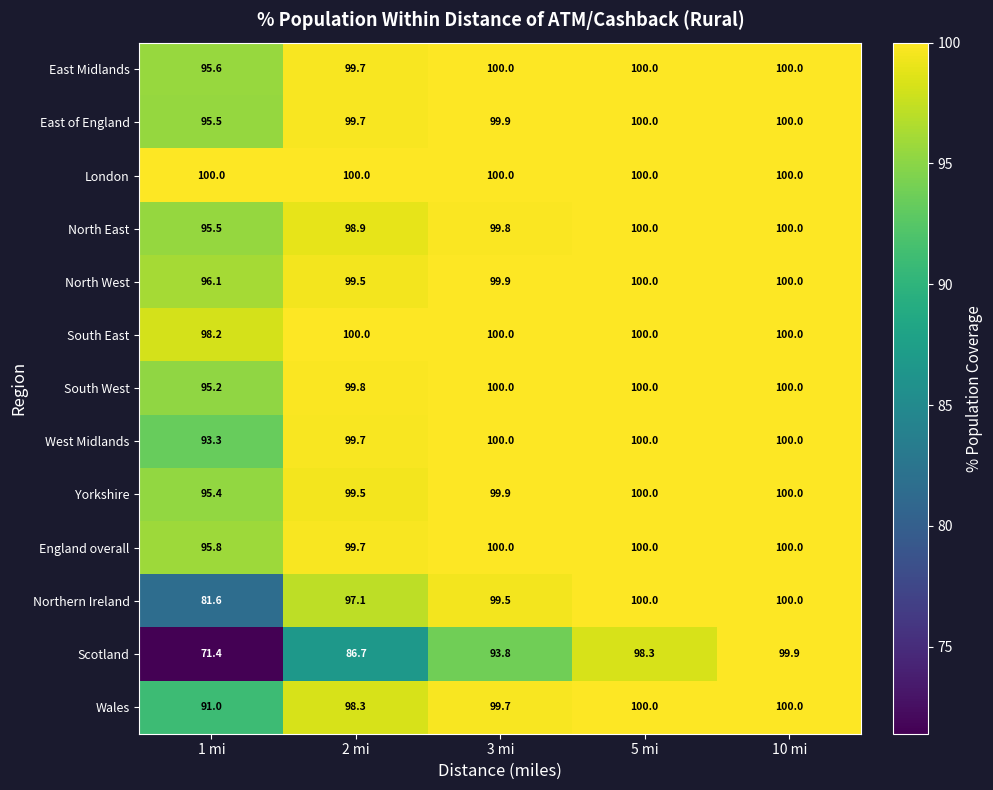

How many data points does each series have?

5